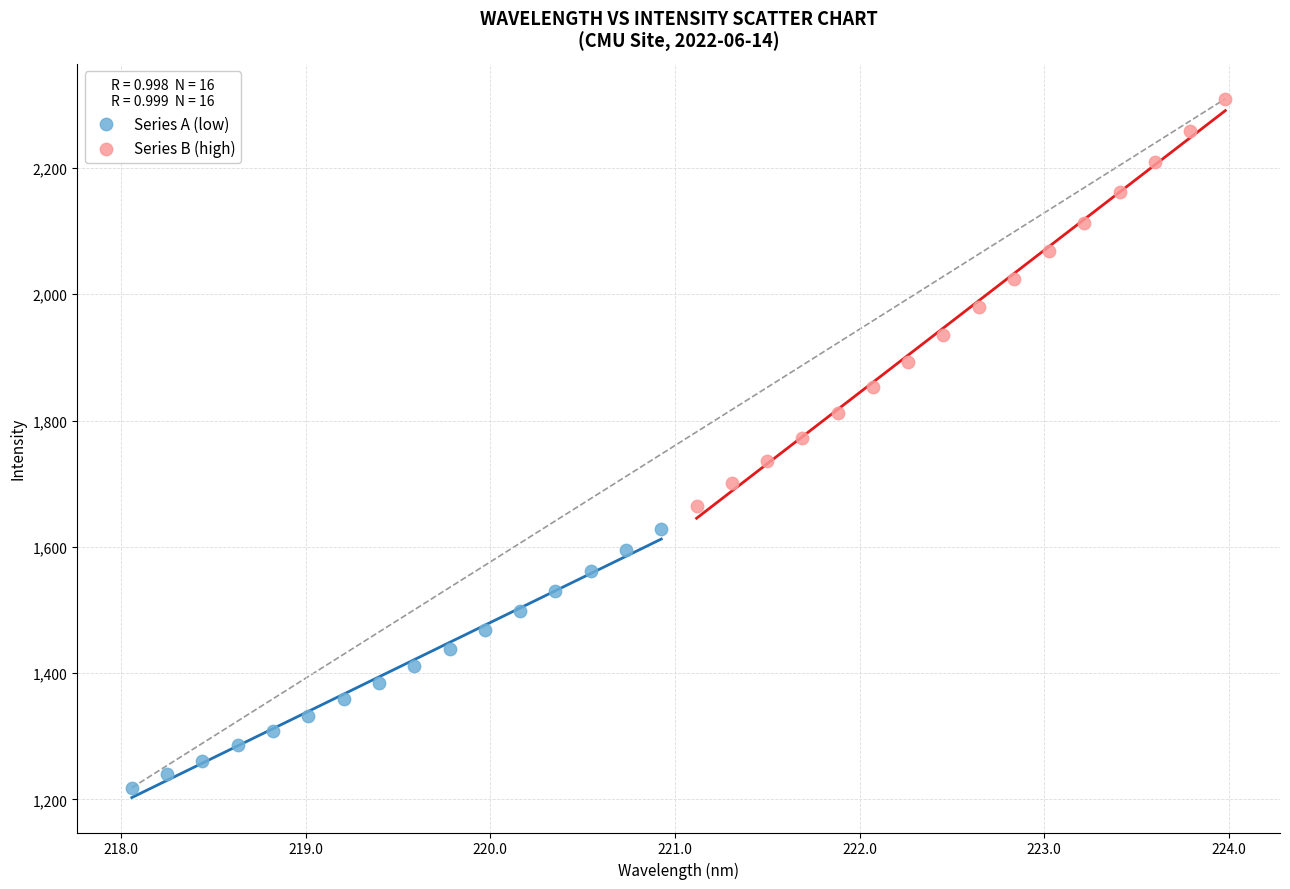

Which series contains the highest Y value?

Series B (high)